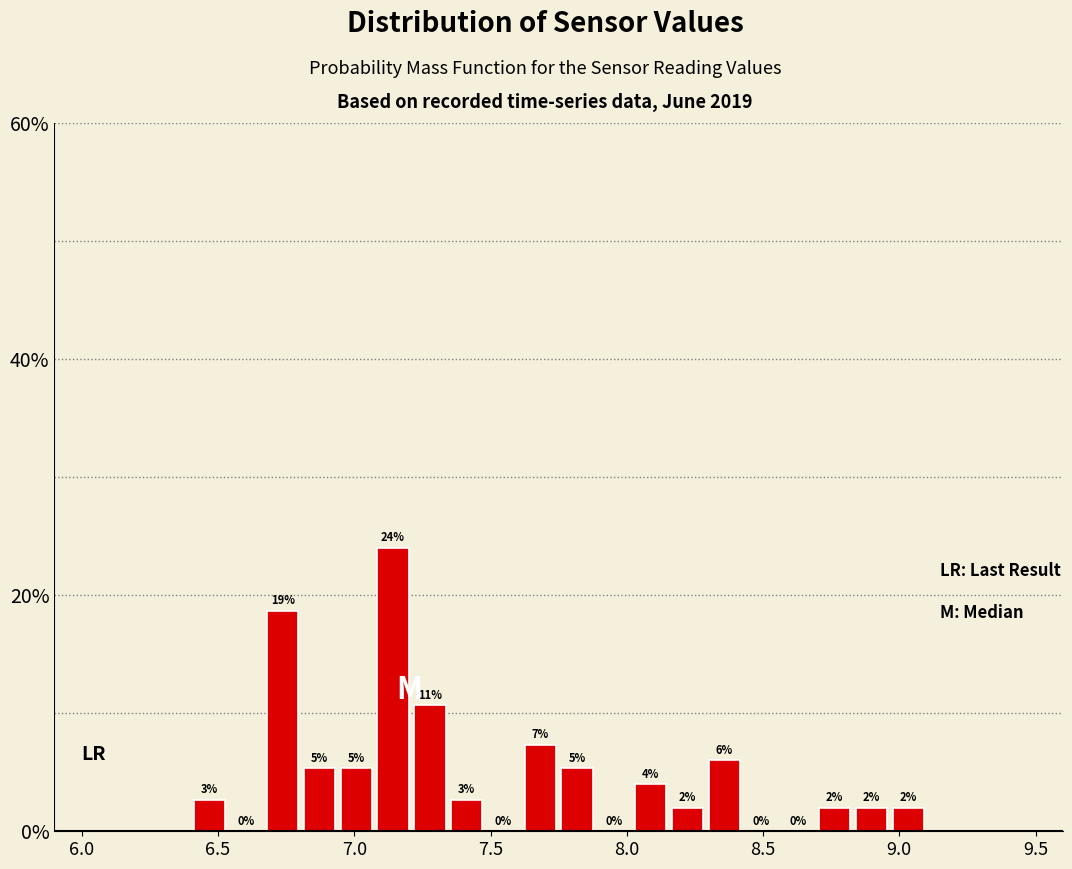

Read against the x-axis, roughly where is the centre of the tallest bar?

7.15